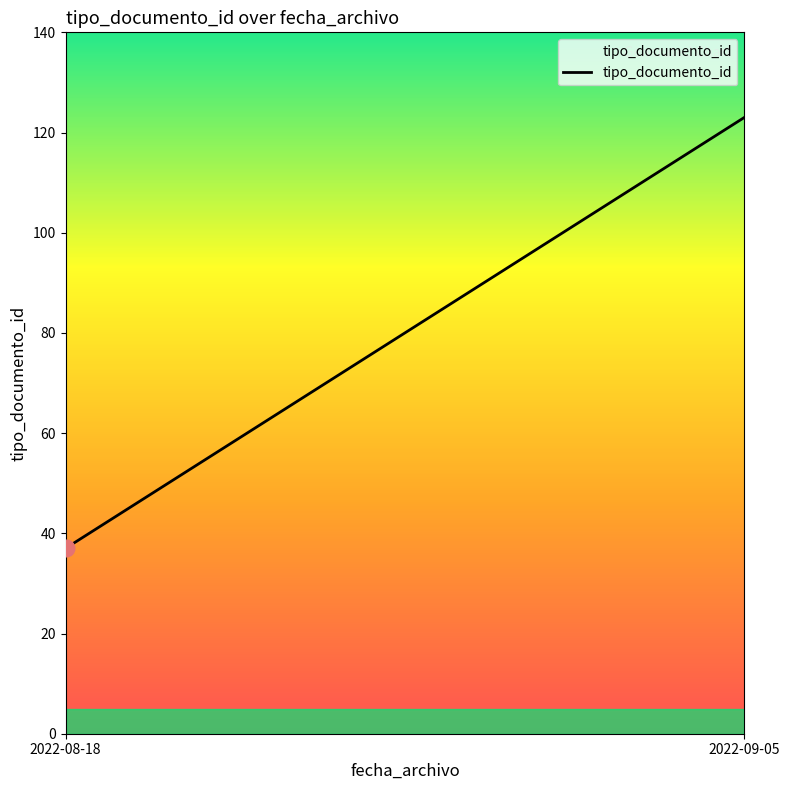

What is the difference between the maximum and minimum values?

86.0